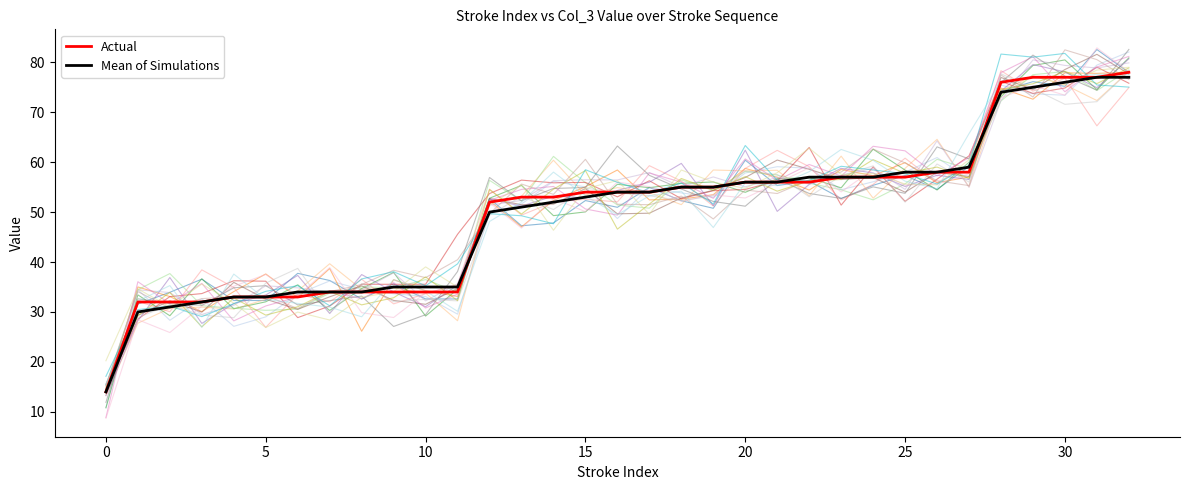

Is this an area chart (filled region under the line)?

No